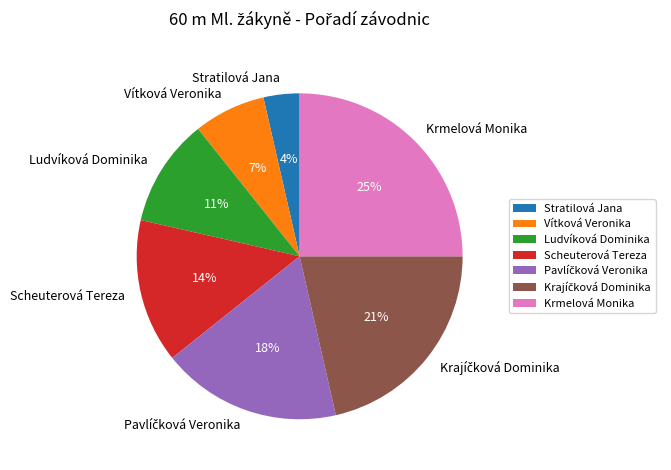

Do Krmelová Monika and Scheuterová Tereza together represent more than half of the pie?

No